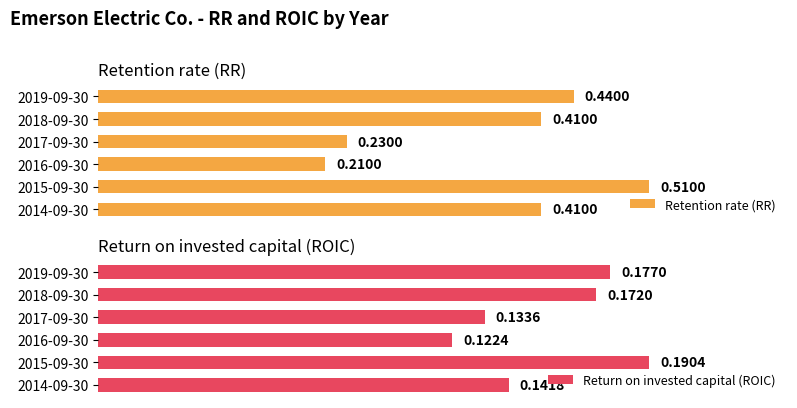

What is the value of the Return on invested capital (ROIC) bar at the 3rd from the left?

0.1